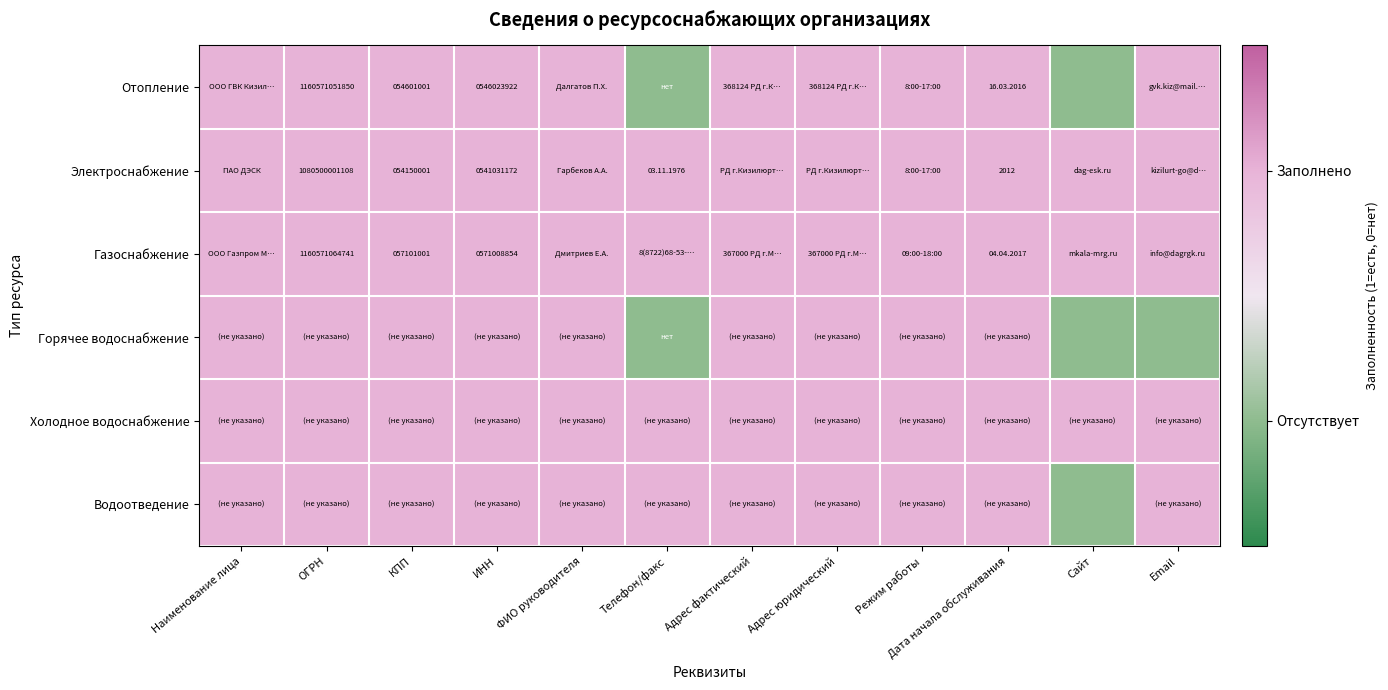

The value of Отопление at КПП is 22417204. True or false?

False